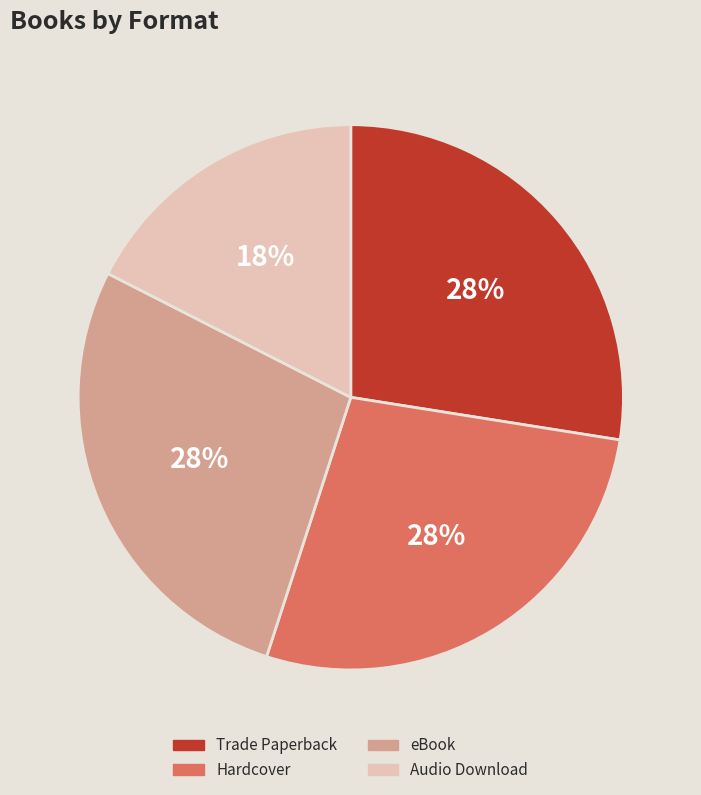

Which category has the smallest portion of the pie?

Audio Download